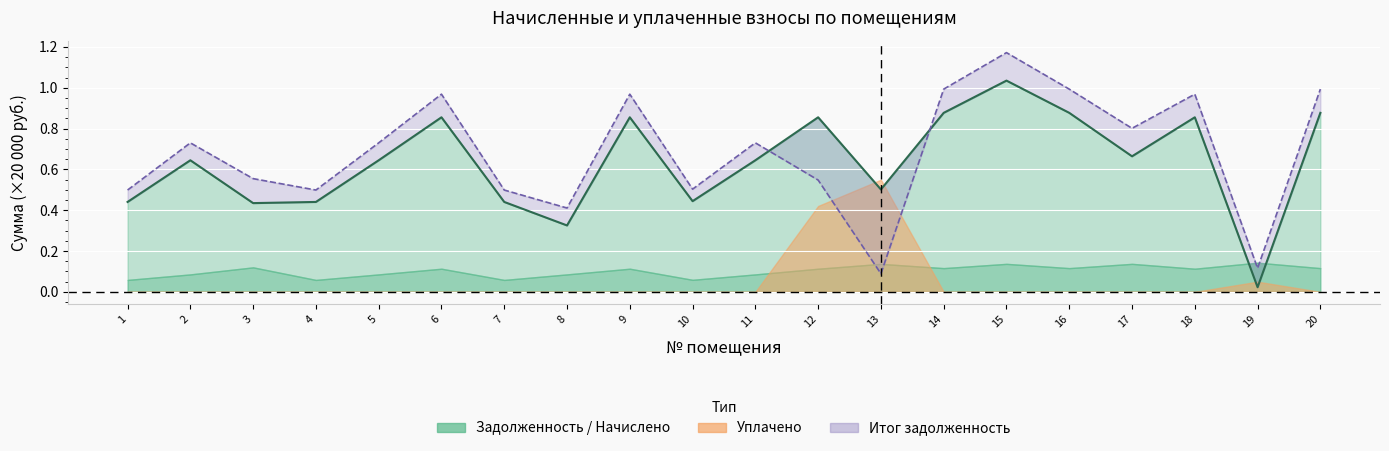

What is the maximum value shown in the chart?

1.0